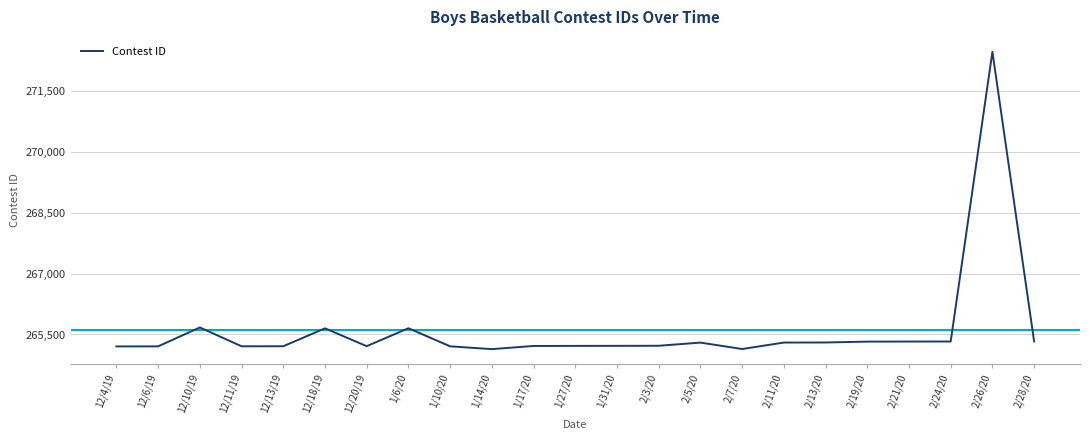

What is the minimum value shown in the chart?

265139